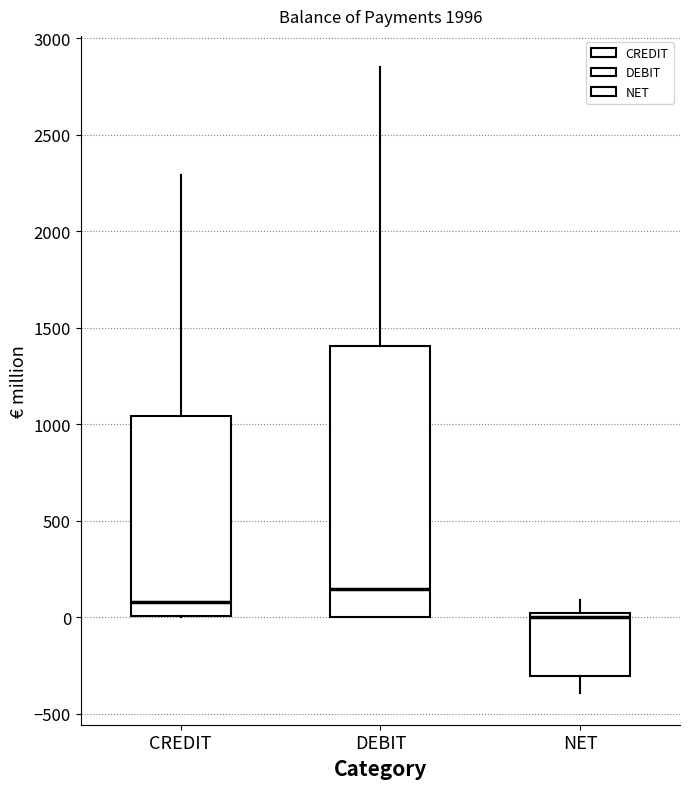

Which box's median line is the highest?

DEBIT